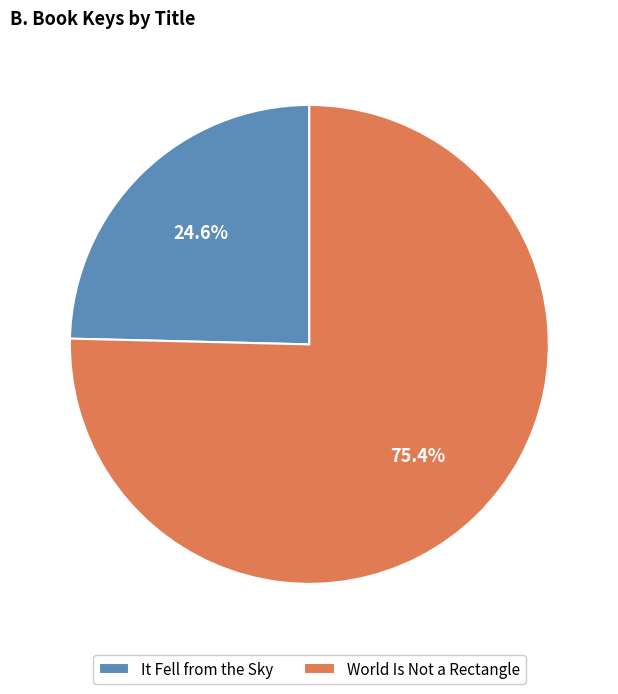

Count the number of slices in the pie.

2